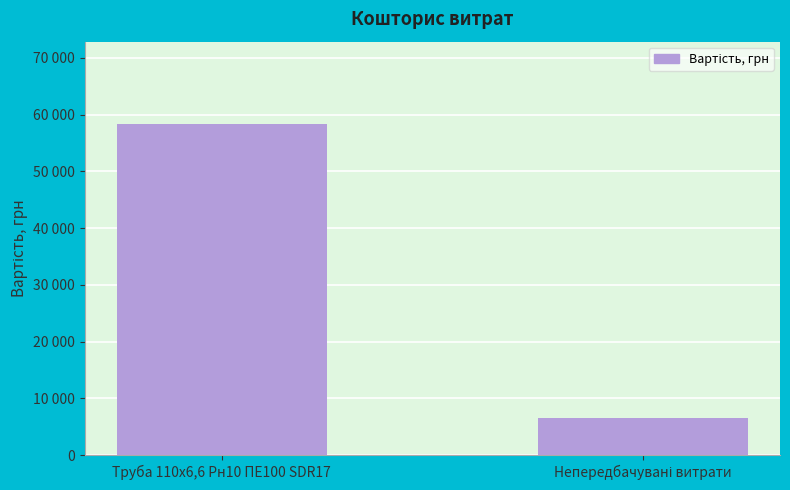

The chart shows a value of 6500 at Непередбачувані витрати. True or false?

True